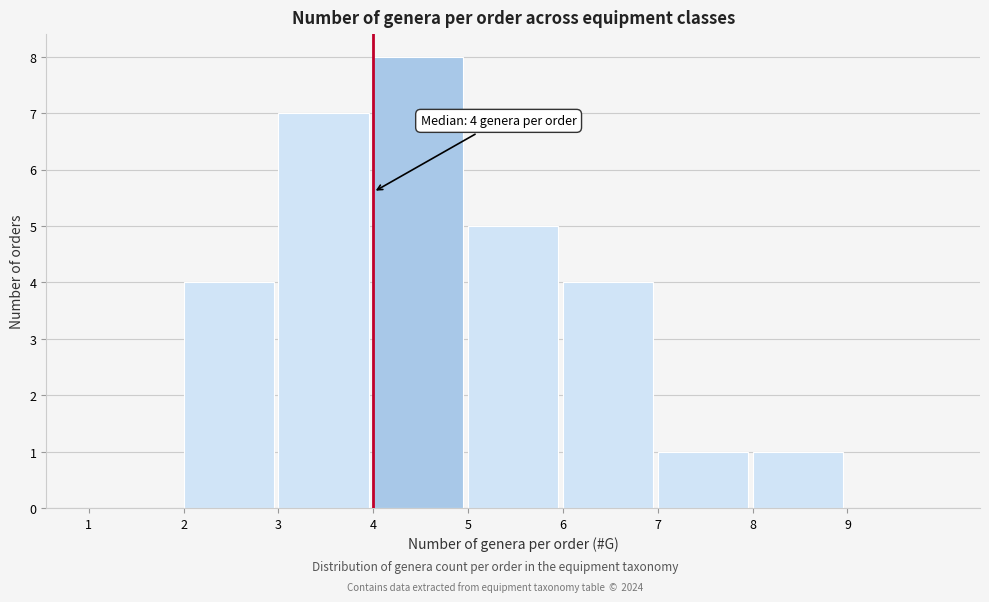

Which range on the x-axis has the tallest bar?

4 to 5